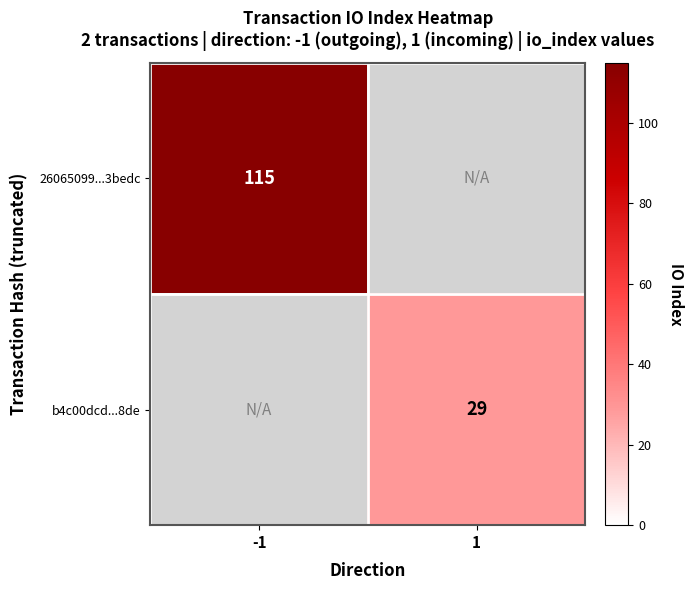

True or false: 26065099...3bedc has a value of 115 at -1.

True